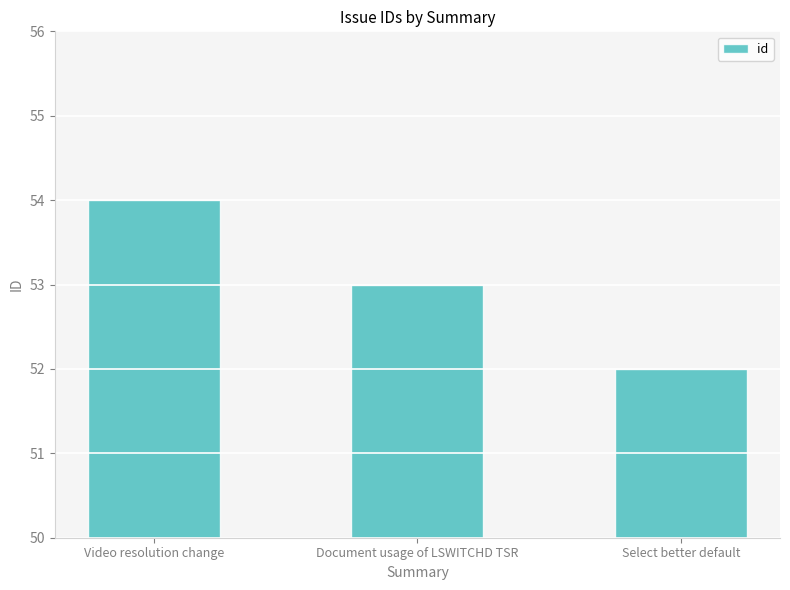

What is the average value?

53